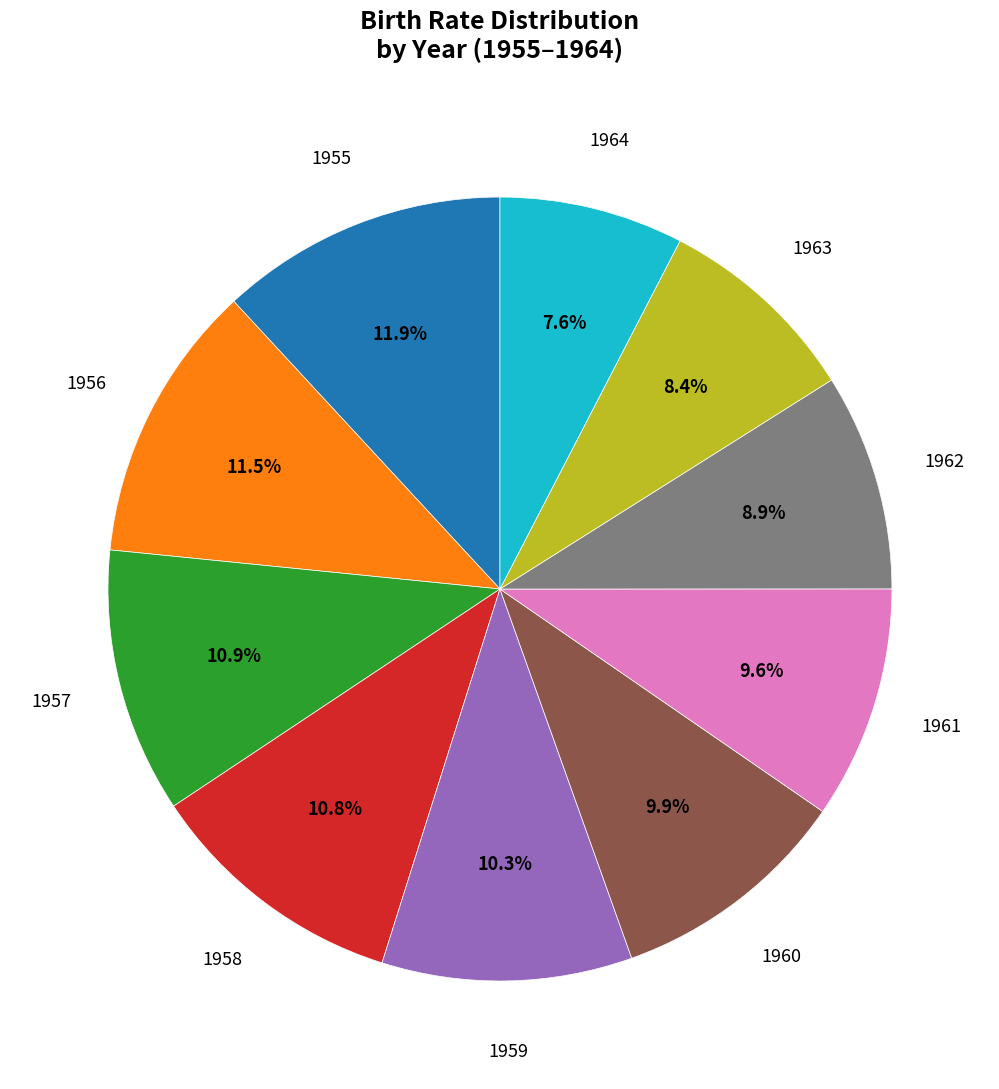

Does 1962 account for over 50% of the chart?

No